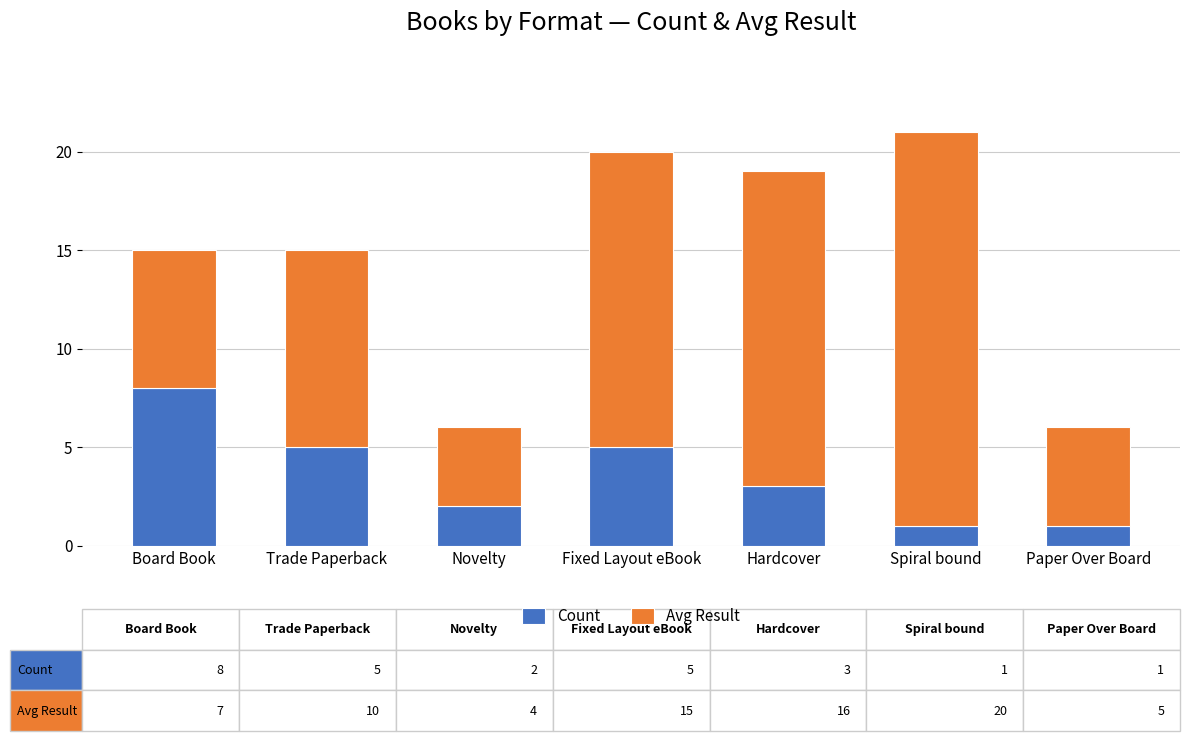

How many Count values are between 1 and 5?

6